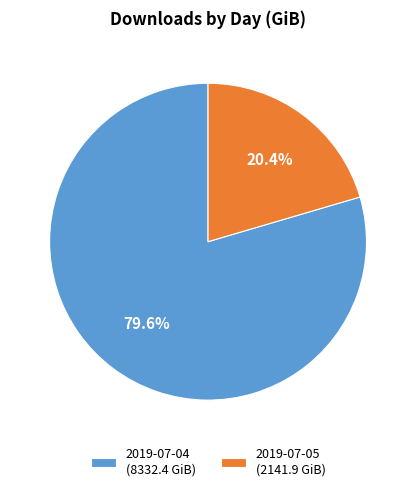

How much of the chart is everything except 2019-07-05?

79.6%